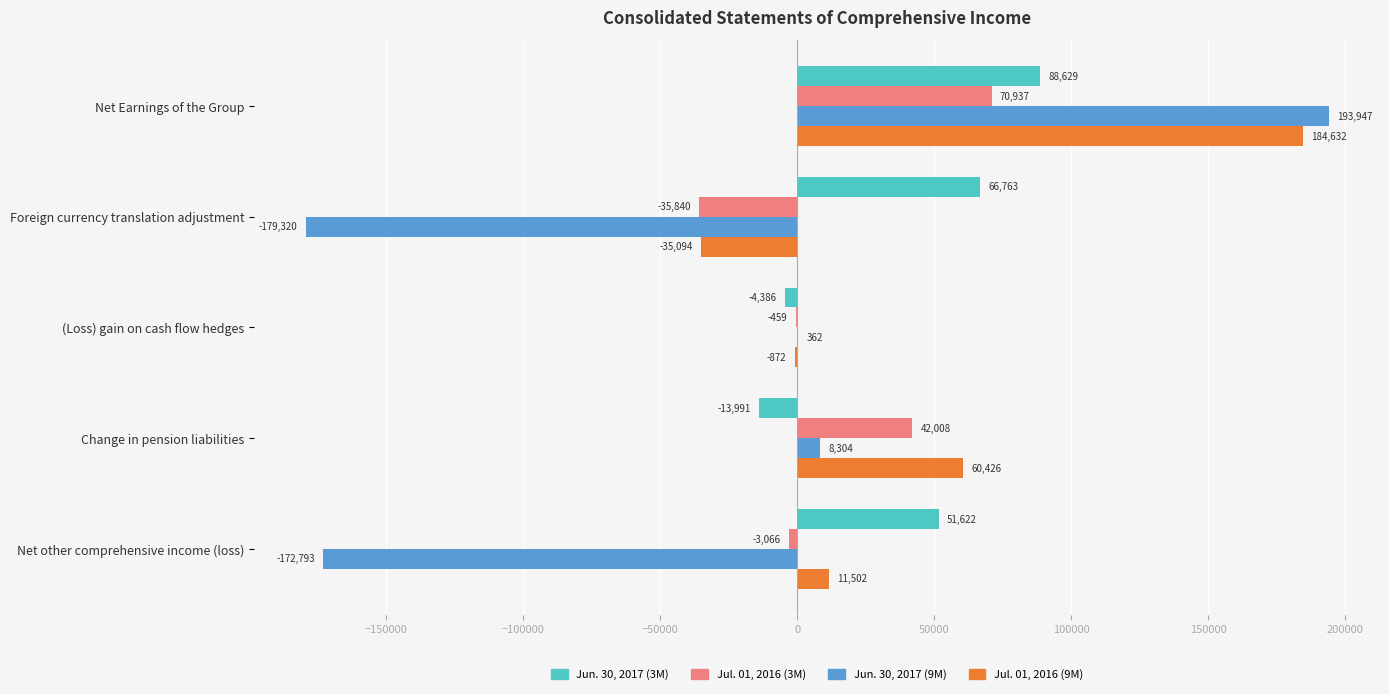

What is the approximate value of Jun. 30, 2017 (3M) at Foreign currency translation adjustment, to the nearest 50?

66750